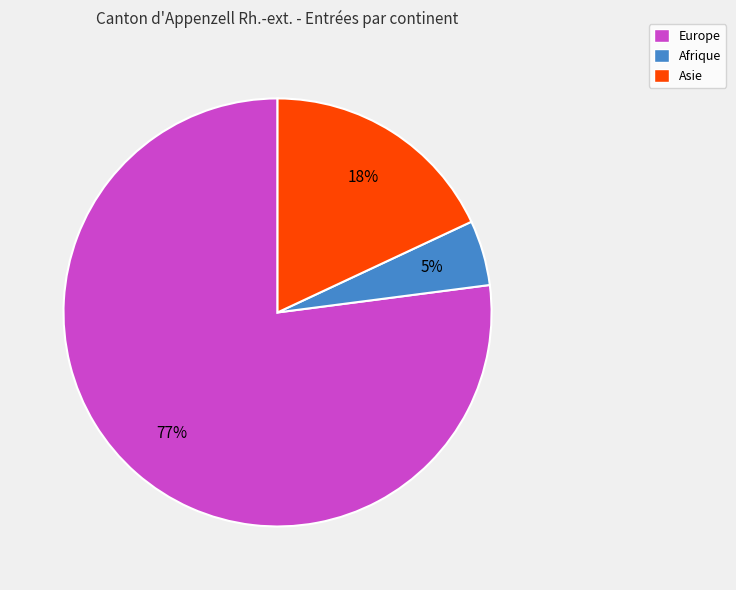

Is there a majority slice in this chart?

Yes